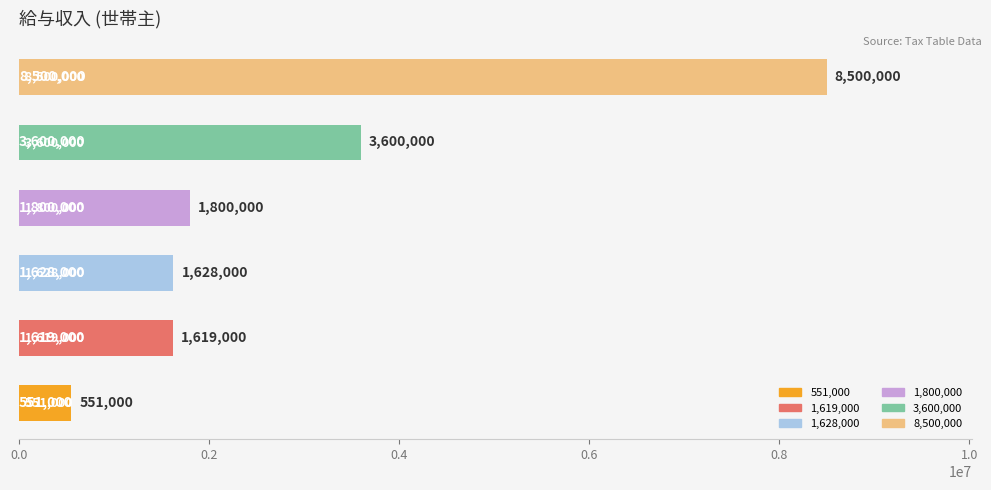

What is the difference between the maximum and minimum values?

7949000